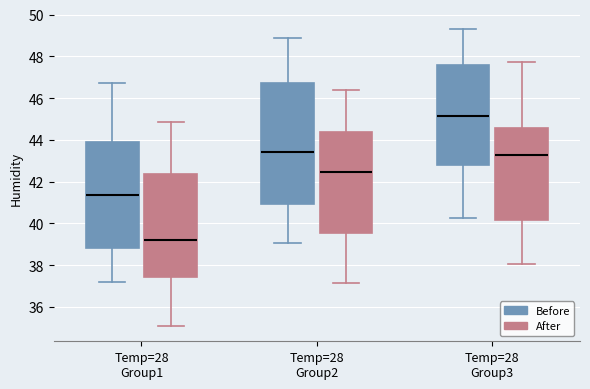

Which box has the highest median line?

Temp=28 Group3 (Before)